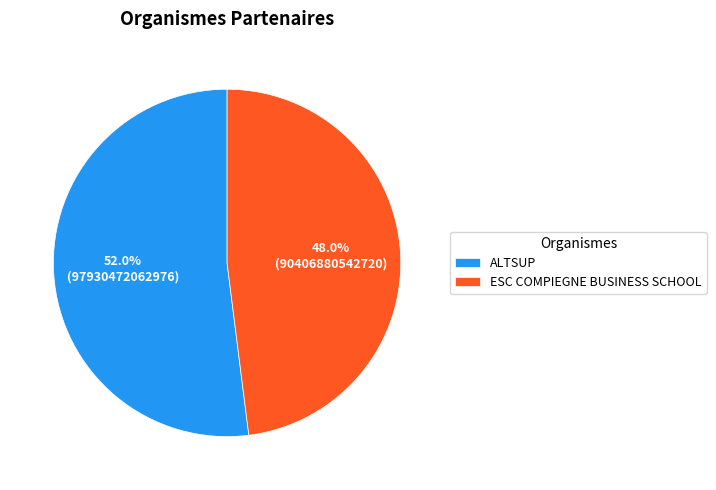

To the nearest percent, what is the difference between the ESC COMPIEGNE BUSINESS SCHOOL and ALTSUP slice percentages?

4%